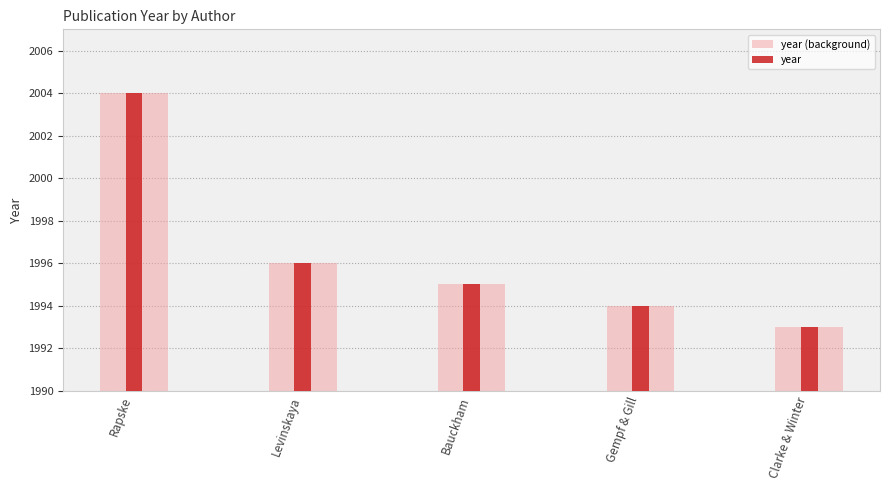

At which label is year (background) closest to 1998?

Levinskaya